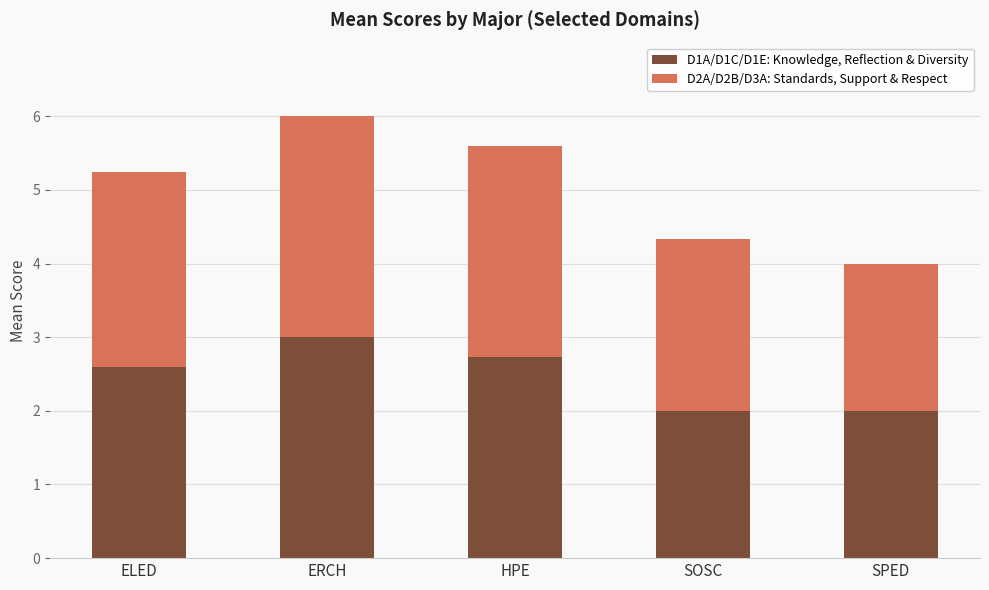

True or false: D1A/D1C/D1E: Knowledge, Reflection & Diversity has a value of 4.9 at ERCH.

False